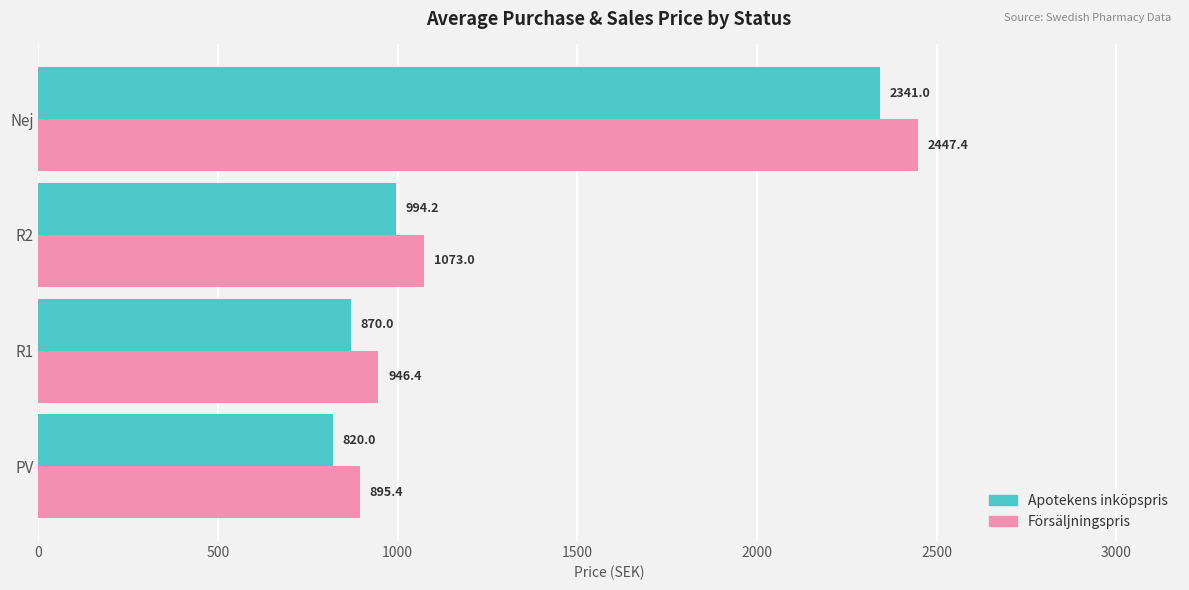

List the series in order of their peak value, highest first.

Försäljningspris, Apotekens inköpspris